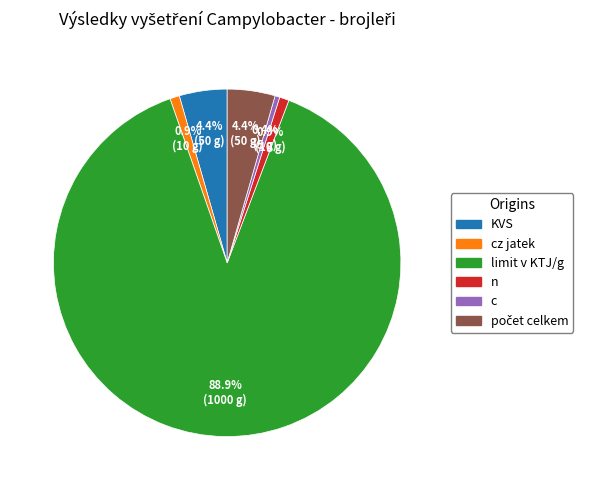

Is there a majority slice in this chart?

Yes